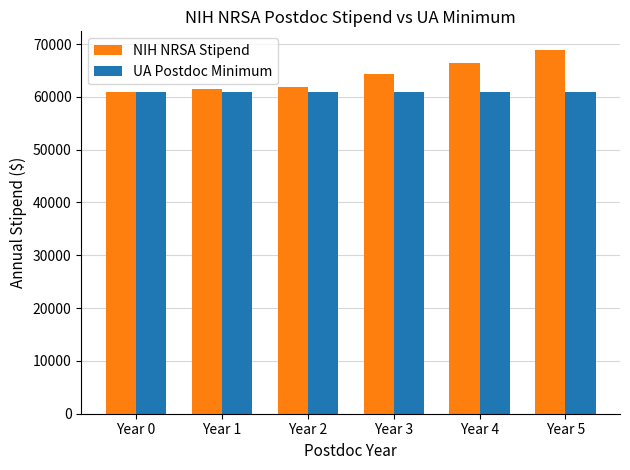

Rank the series by their maximum value, from lowest to highest.

UA Postdoc Minimum, NIH NRSA Stipend